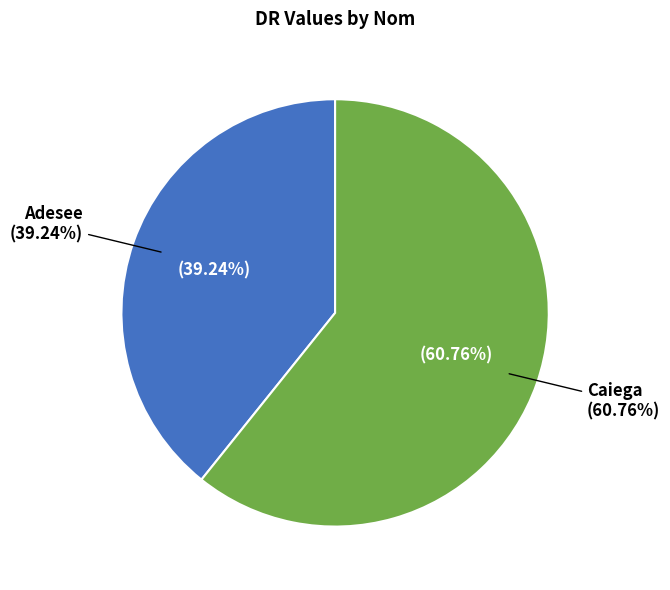

Which category has the smallest portion of the pie?

Adesee